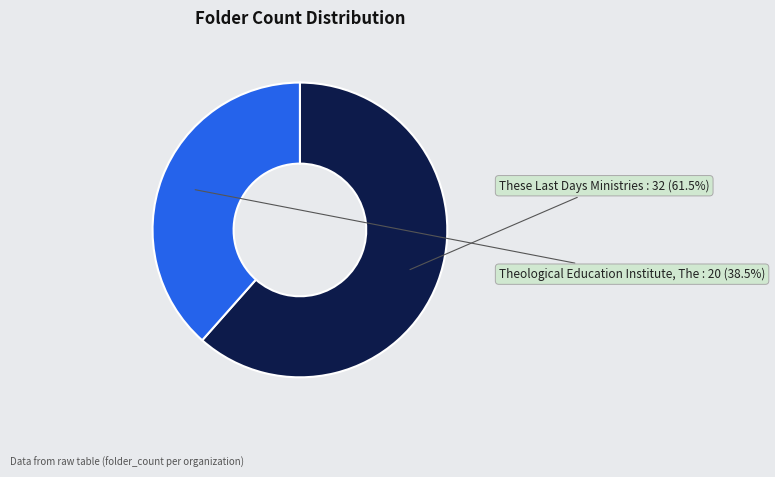

Count the number of slices in the pie.

2